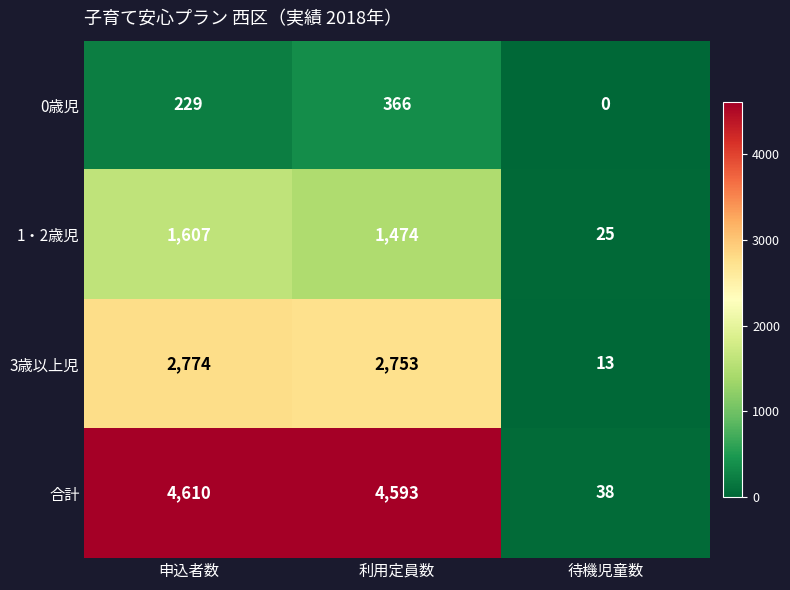

At how many categories does at least one series exceed 1611?

2